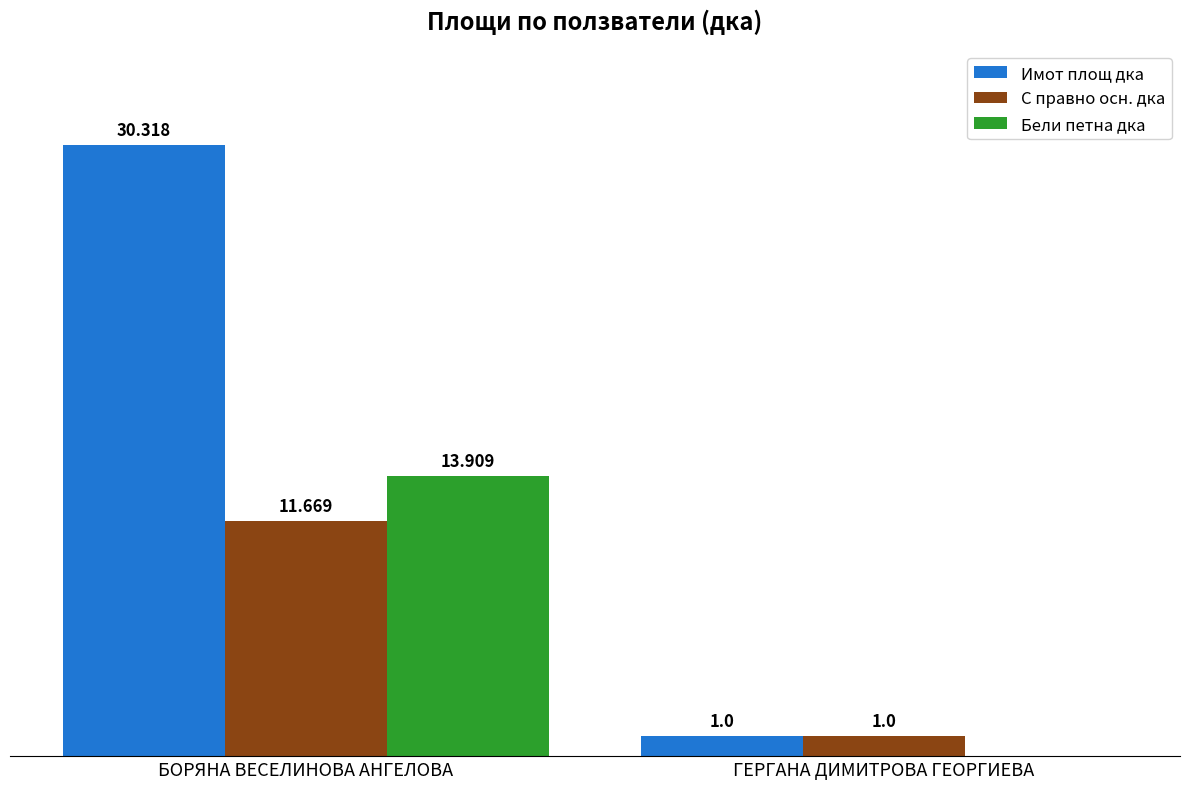

Which series changed the most between БОРЯНА ВЕСЕЛИНОВА АНГЕЛОВА and ГЕРГАНА ДИМИТРОВА ГЕОРГИЕВА?

Имот площ дка